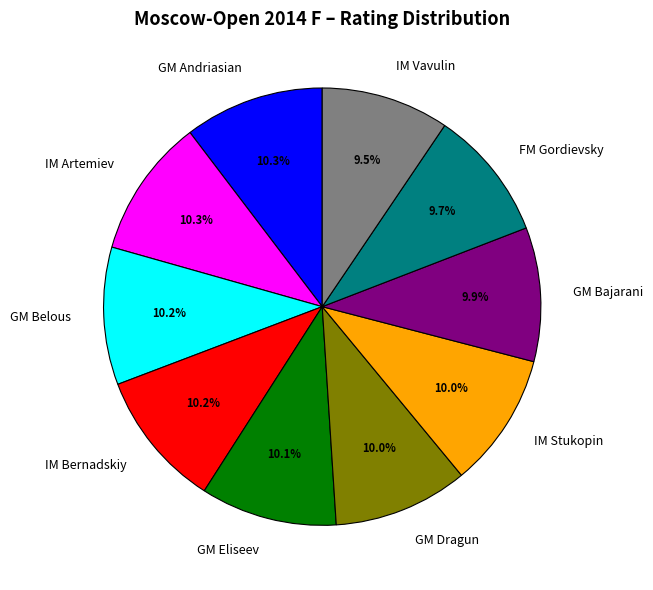

What is the ratio of the value at FM Gordievsky to the value at GM Dragun?

1.0